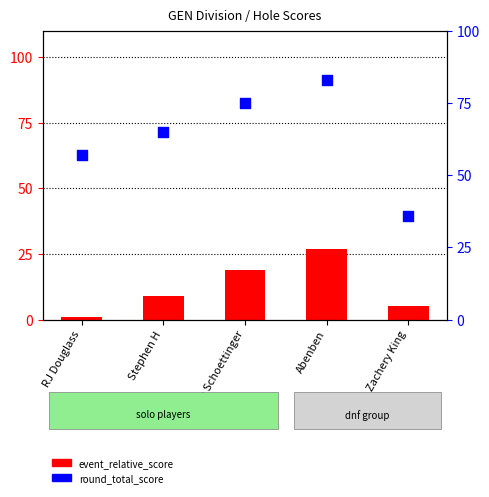

Which series contains the highest Y value?

round_total_score